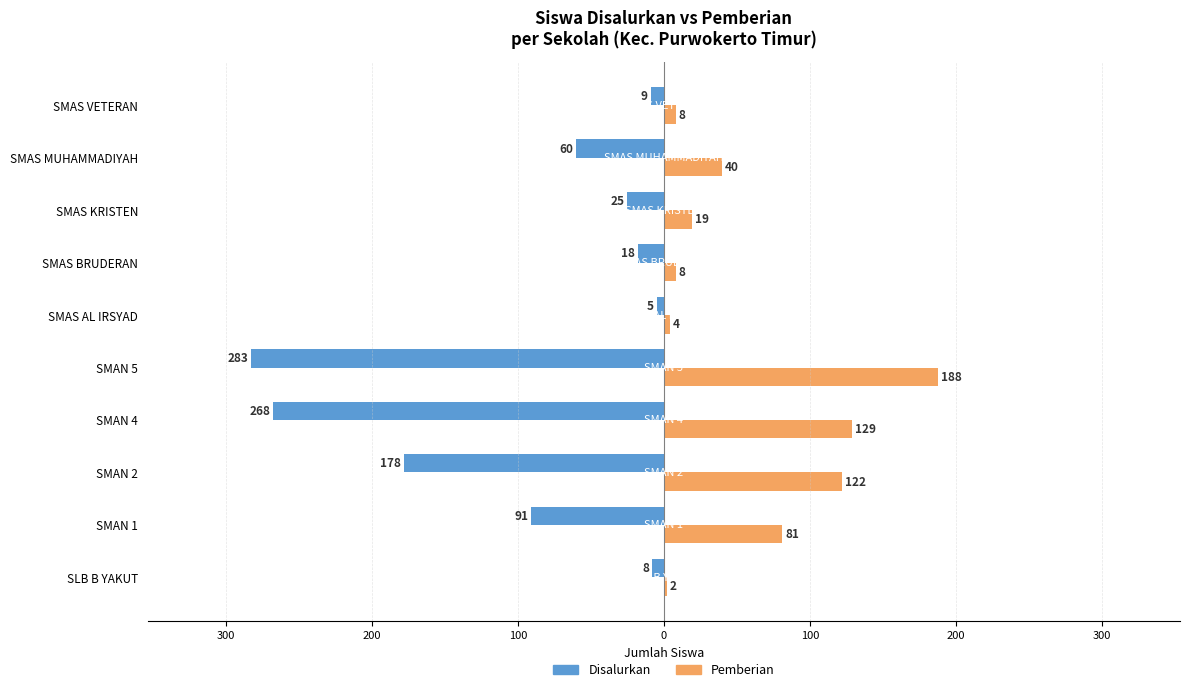

List the series in order of their overall mean, lowest first.

Disalurkan, Pemberian